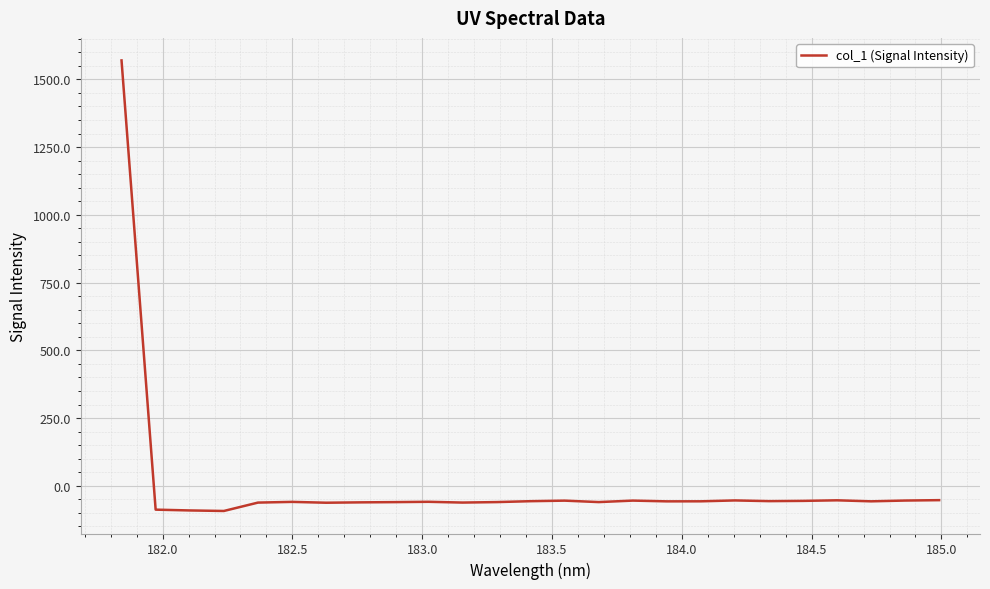

What is the smallest value displayed?

-92.8